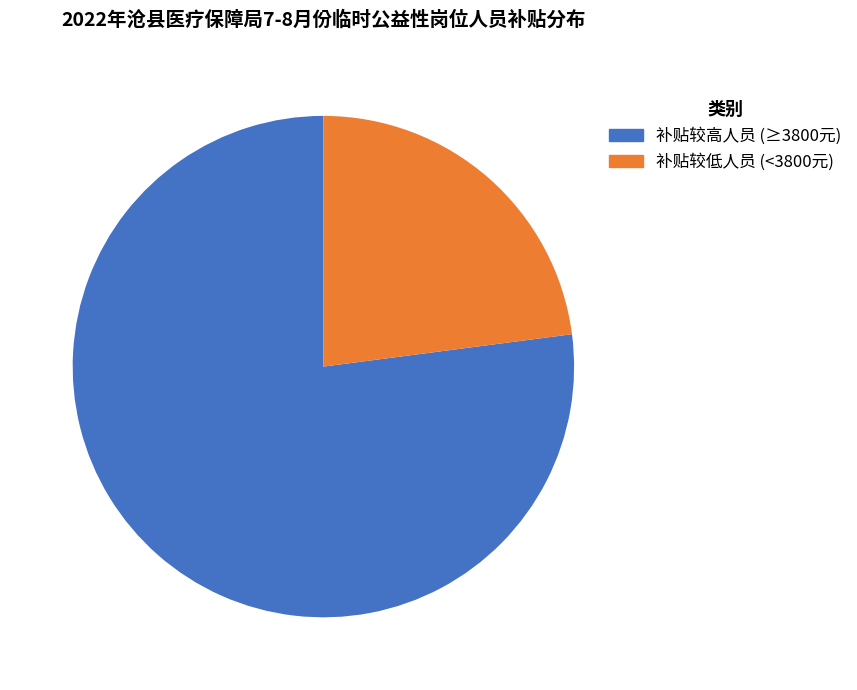

Is there any slice that represents more than half of the pie?

Yes